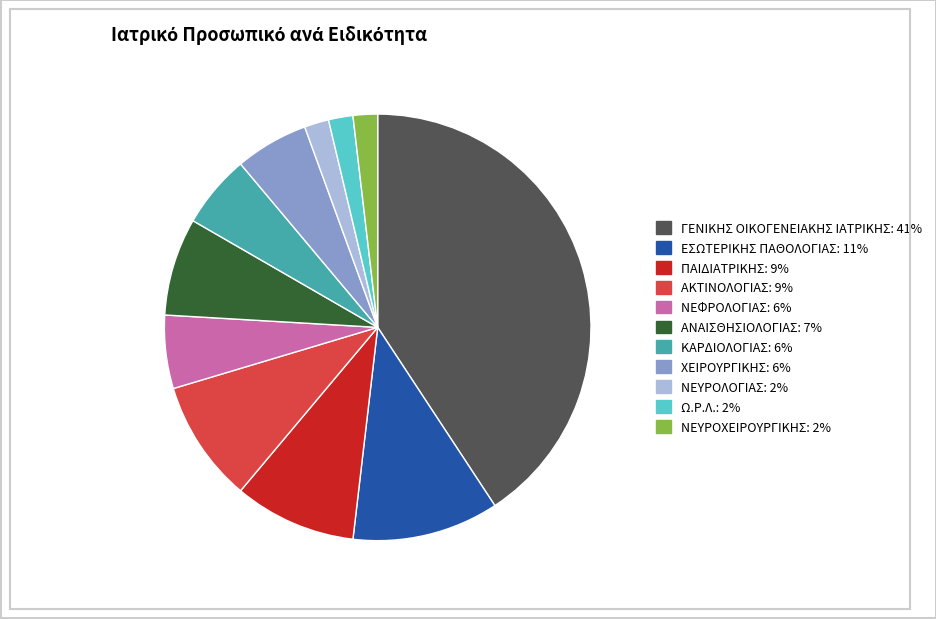

Which slice is the largest?

ΓΕΝΙΚΗΣ ΟΙΚΟΓΕΝΕΙΑΚΗΣ ΙΑΤΡΙΚΗΣ